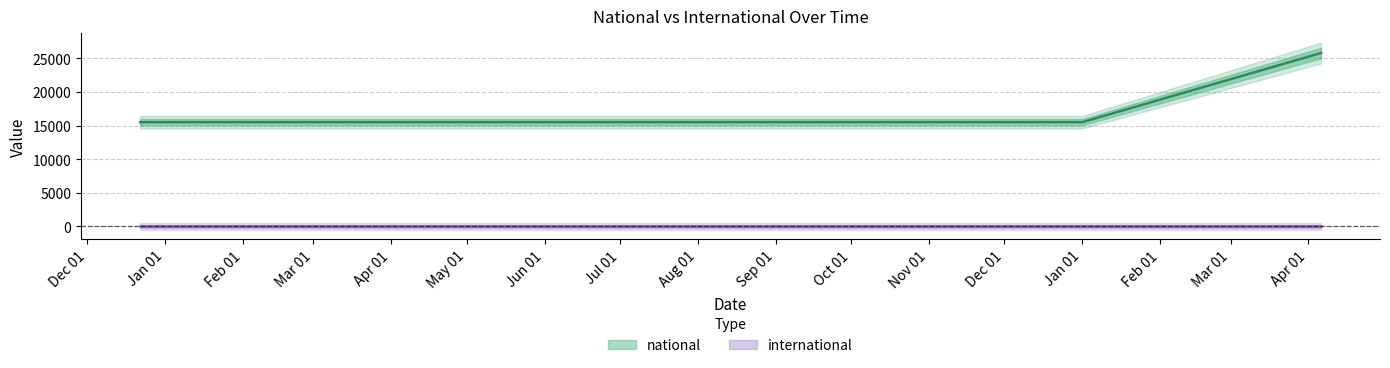

What is the value of the 1st point from the left?

15514